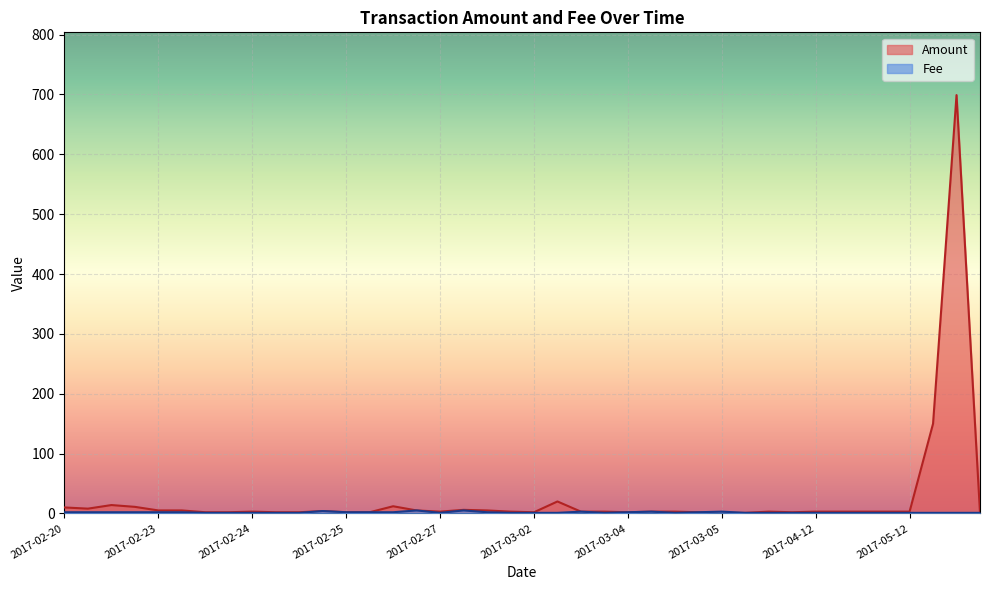

Rank the series by their maximum value, from highest to lowest.

Amount, Fee